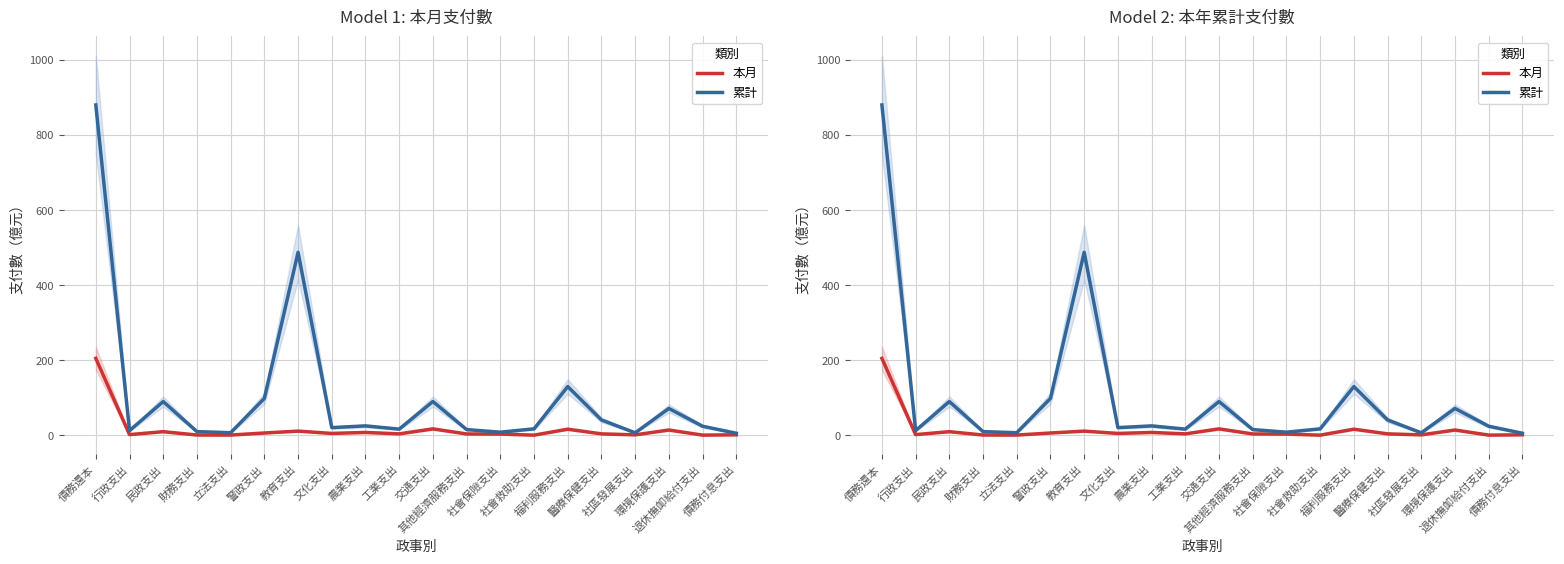

Count the number of data series in this chart.

2